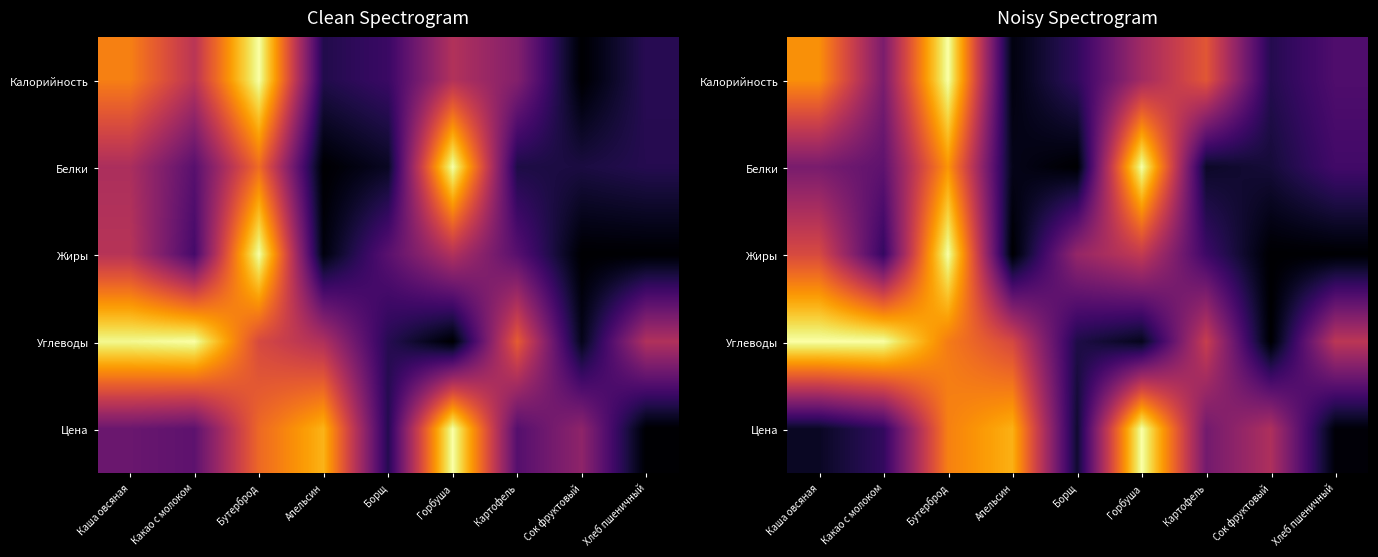

At which category is the sum across all series the highest?

Бутерброд